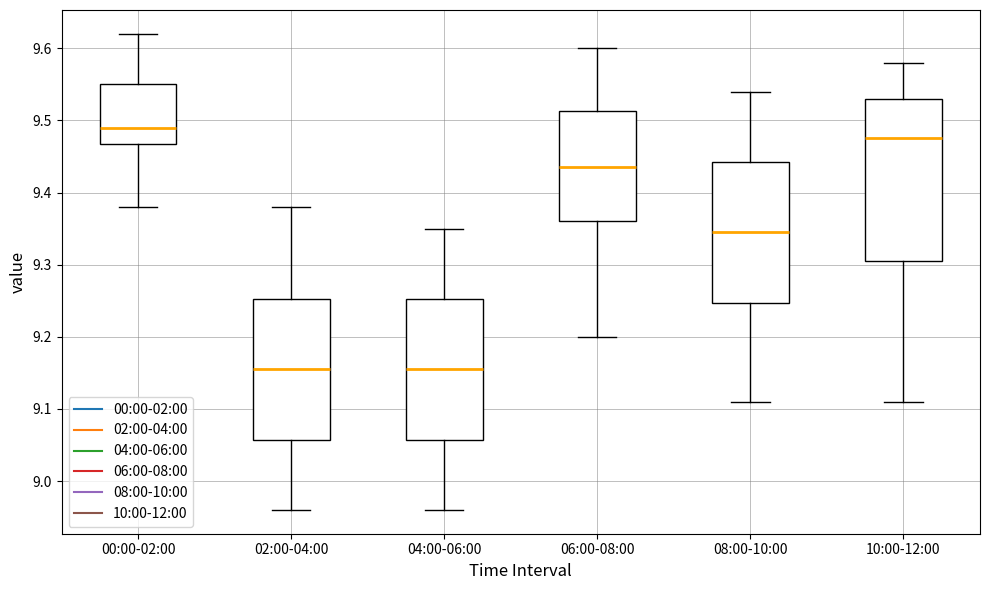

Reading left to right, read every box against the y-axis: the position of its median line, the range the box covers, and the ends of its whiskers. The values are not printed on the chart, so give them approximately, as read against the axis.

00:00-02:00: median 9.49, box 9.47 to 9.55, whiskers 9.38 to 9.62
02:00-04:00: median 9.16, box 9.06 to 9.25, whiskers 8.96 to 9.38
04:00-06:00: median 9.16, box 9.06 to 9.25, whiskers 8.96 to 9.35
06:00-08:00: median 9.44, box 9.36 to 9.51, whiskers 9.20 to 9.60
08:00-10:00: median 9.35, box 9.25 to 9.44, whiskers 9.11 to 9.54
10:00-12:00: median 9.48, box 9.31 to 9.53, whiskers 9.11 to 9.58